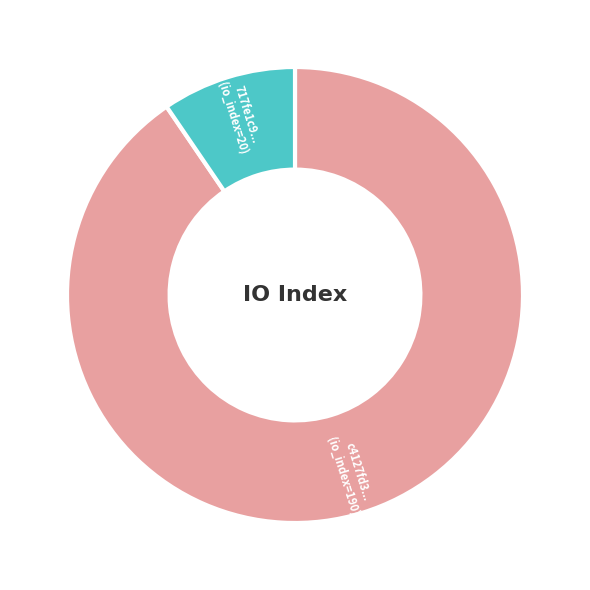

Is there any slice that represents more than half of the pie?

Yes